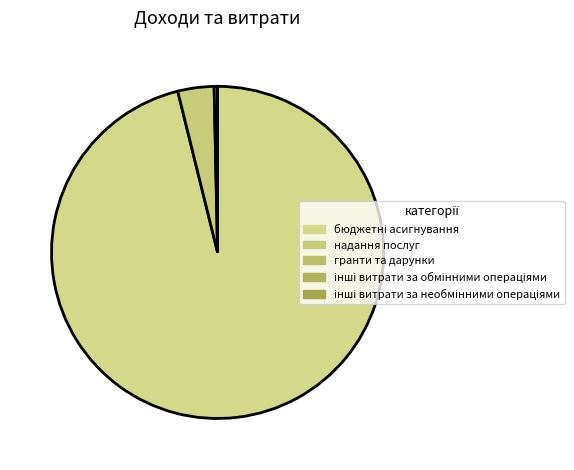

Count the number of slices in the pie.

5